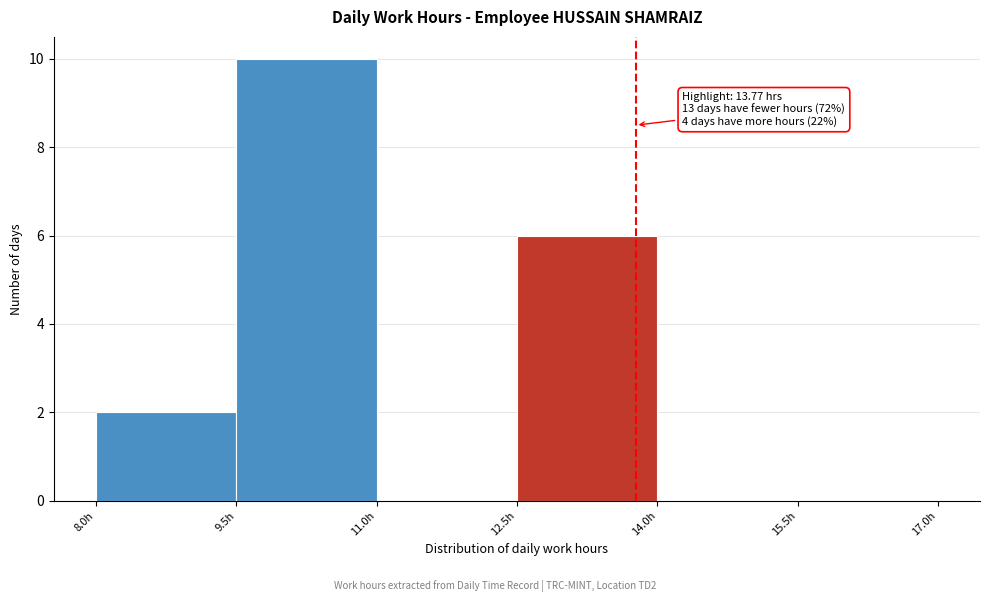

Which range on the x-axis has the tallest bar?

9.5 to 11.0